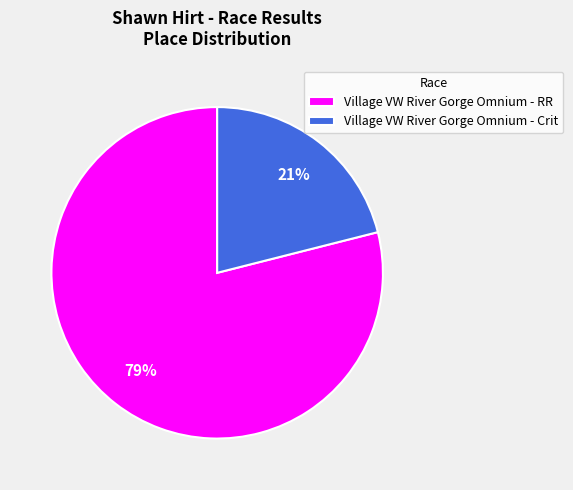

The Village VW River Gorge Omnium - Crit slice represents 21% of the pie. True or false?

True